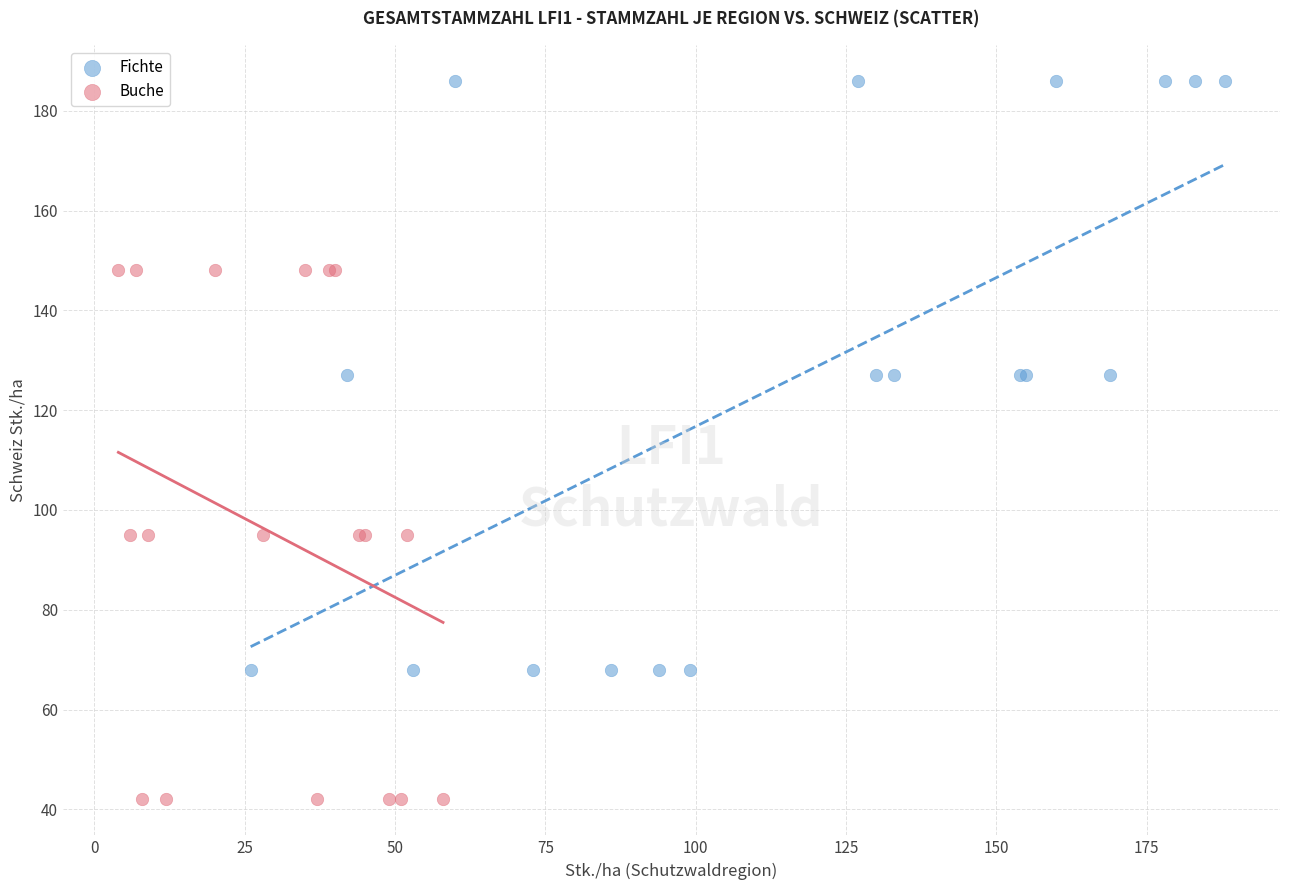

Which series reaches the maximum Y coordinate?

Fichte